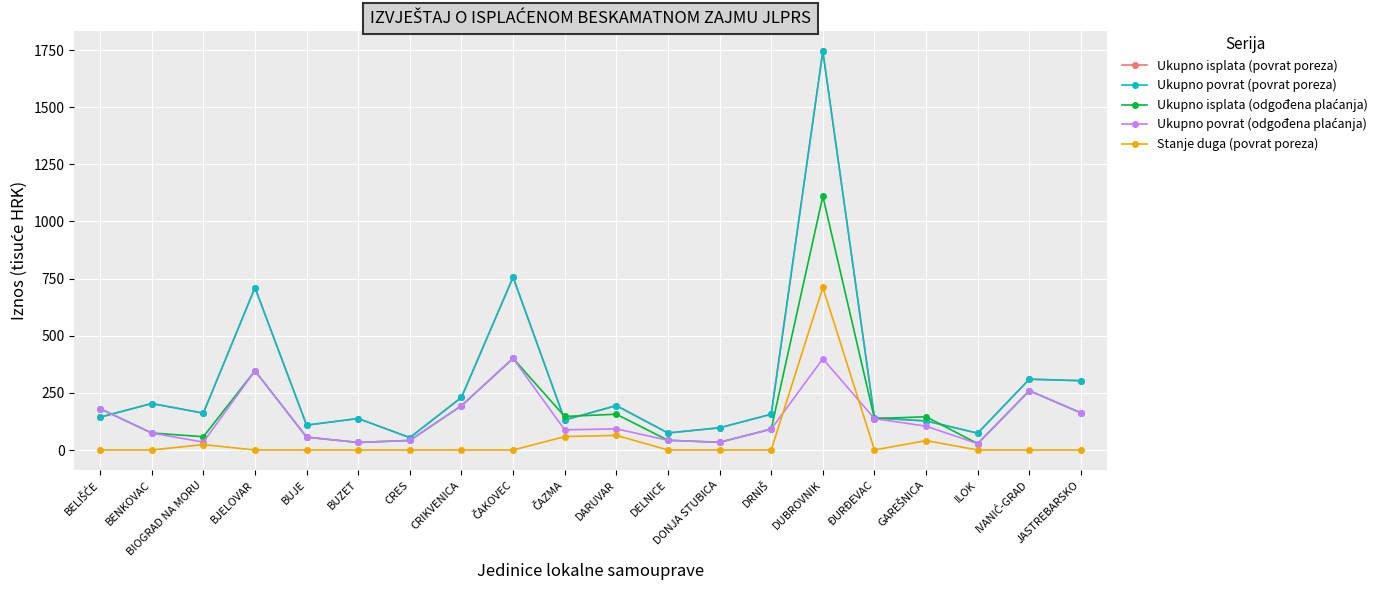

Is this an area chart (filled region under the line)?

No